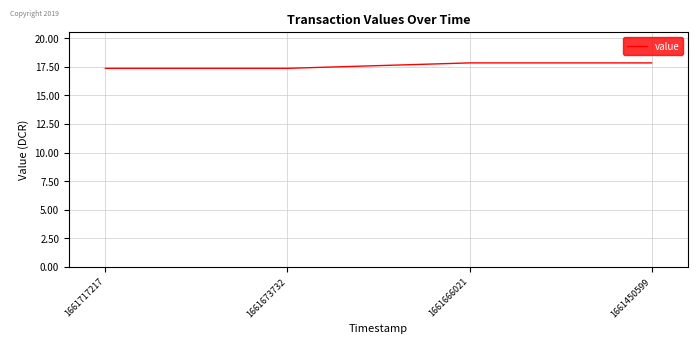

Reading left to right, extract all data points from this chart.

1661717217=17.4	1661673732=17.4	1661666021=17.8	1661450599=17.8